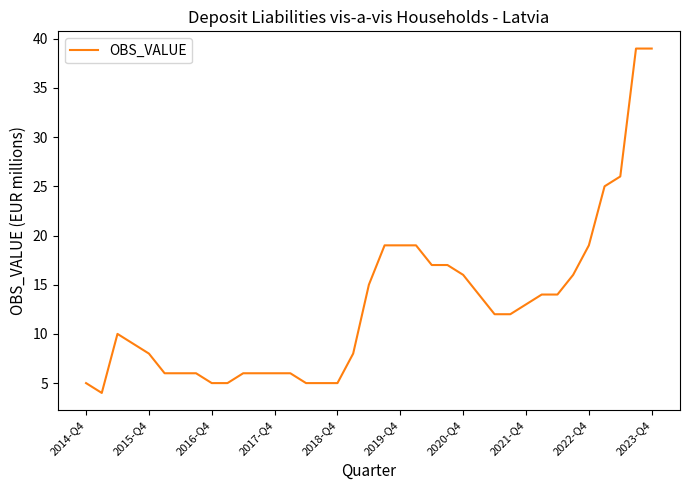

What is the smallest value displayed?

4